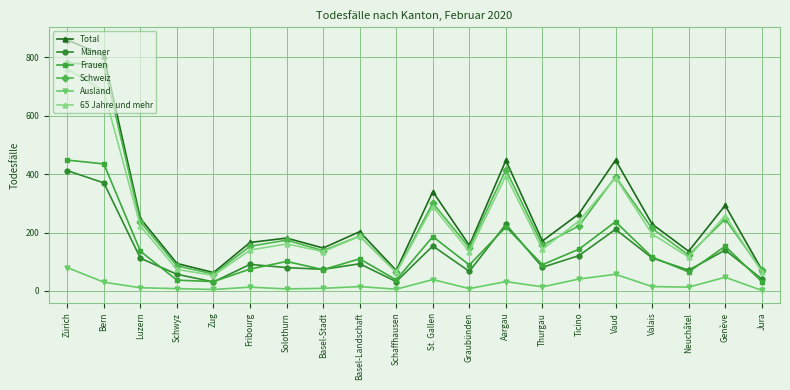

At which label is Total closest to 461?

Vaud